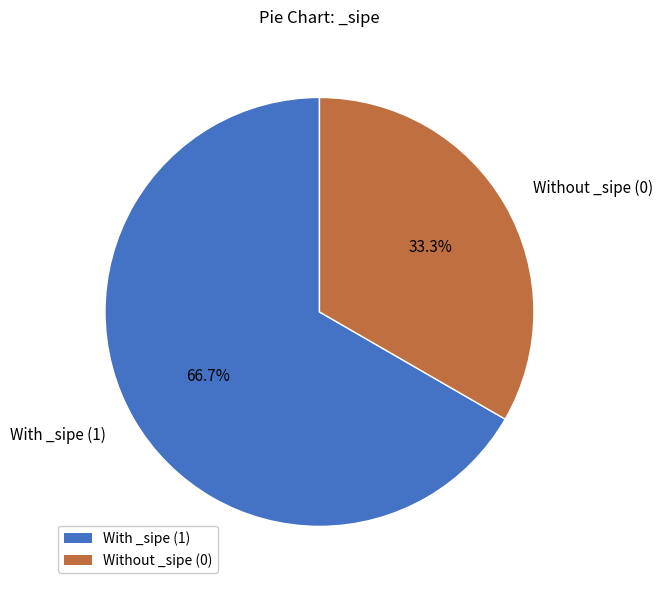

Is there any slice that represents more than half of the pie?

Yes